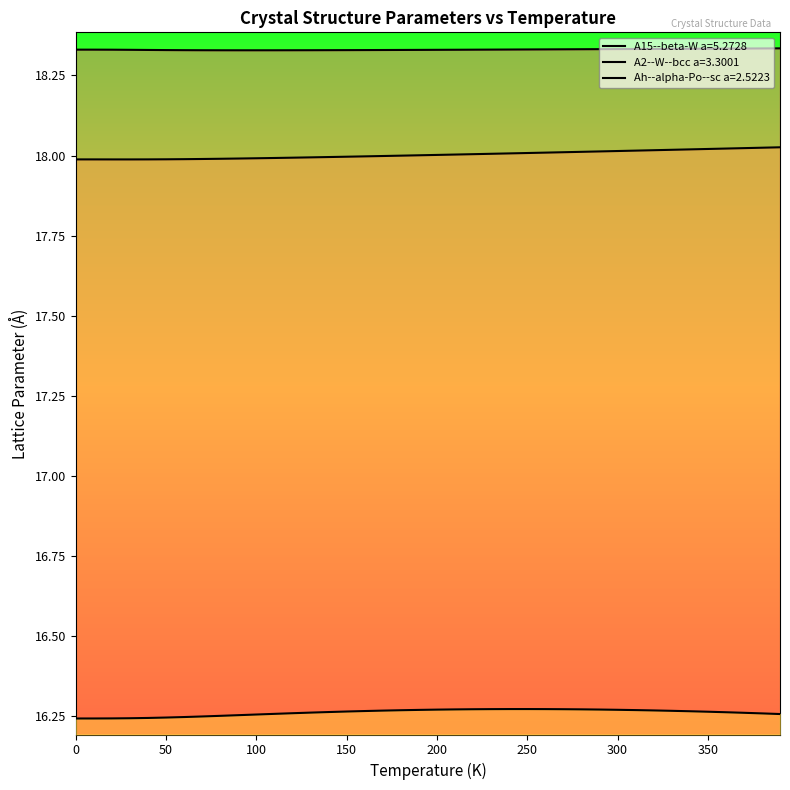

At which category is the sum across all series the highest?

350.0